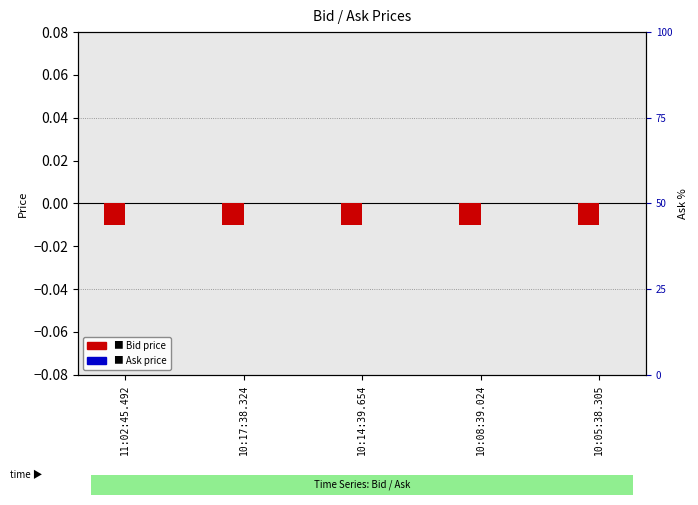

Which series has the largest total across all categories?

Ask (percentile rank)